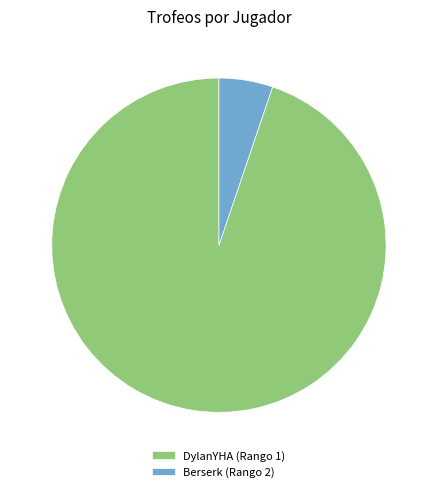

How many segments does this pie chart have?

2